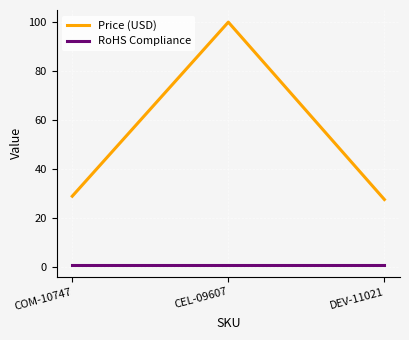

The value of Price (USD) at CEL-09607 is 100.0. True or false?

True